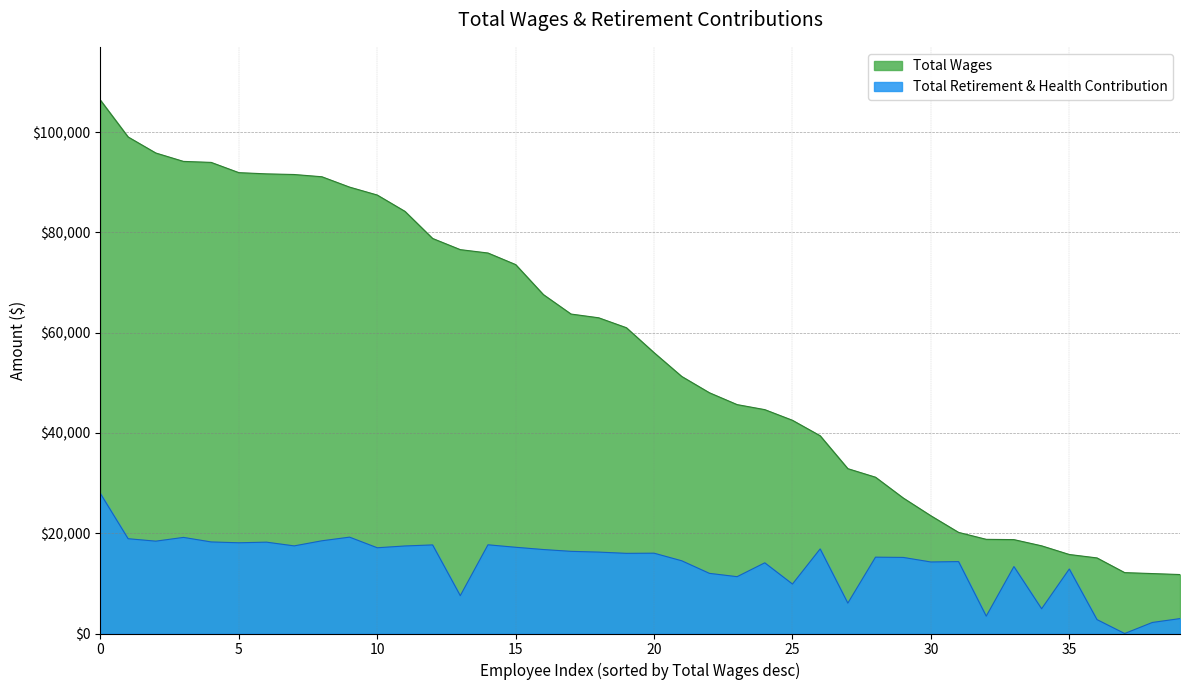

How many data points does each series have?

40